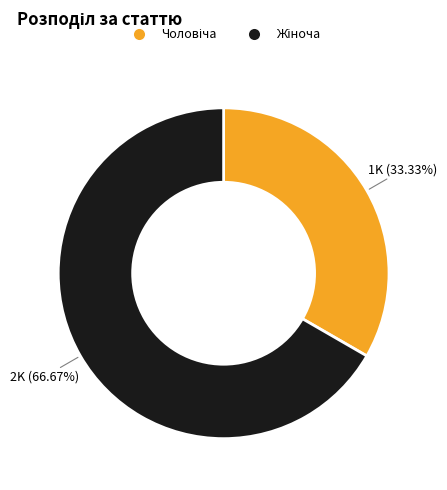

Which slice is the smallest?

Чоловіча